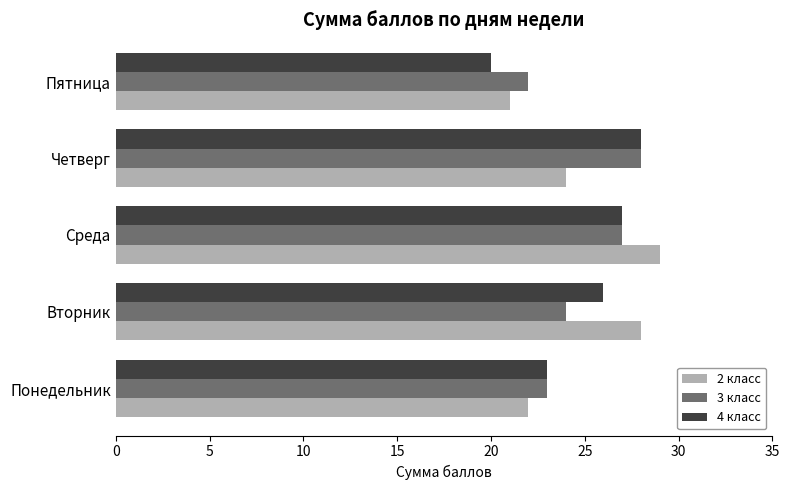

What value does the 3 класс series have at Понедельник?

23